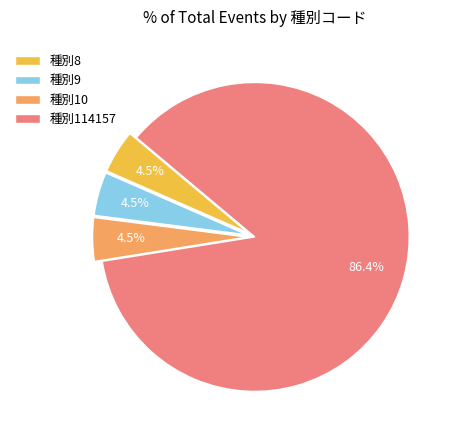

Which slice represents more than half of the pie?

種別114157